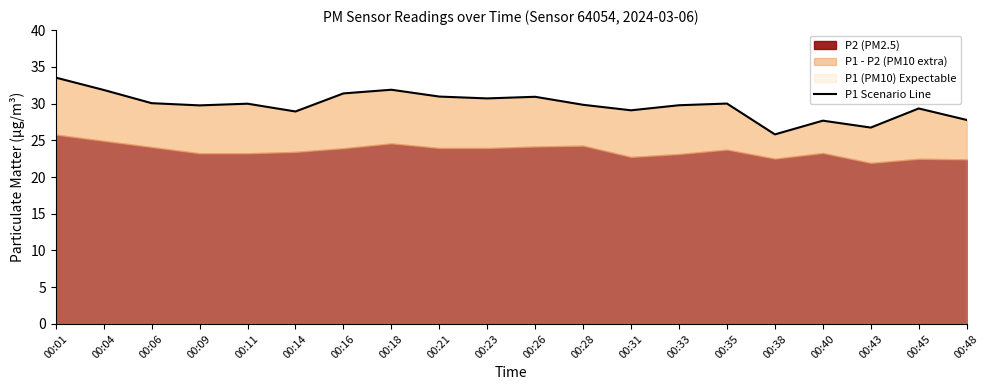

List the labels in order of value, smallest first.

00:38, 00:43, 00:40, 00:48, 00:14, 00:31, 00:45, 00:09, 00:33, 00:28, 00:11, 00:35, 00:06, 00:23, 00:26, 00:21, 00:16, 00:04, 00:18, 00:01